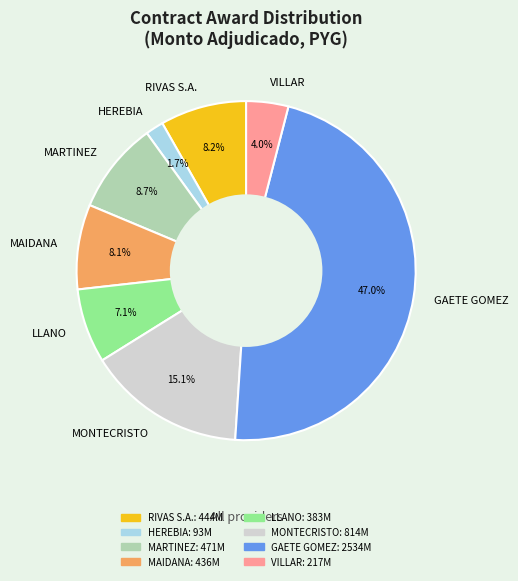

Between MONTECRISTO and HEREBIA, which is larger?

MONTECRISTO